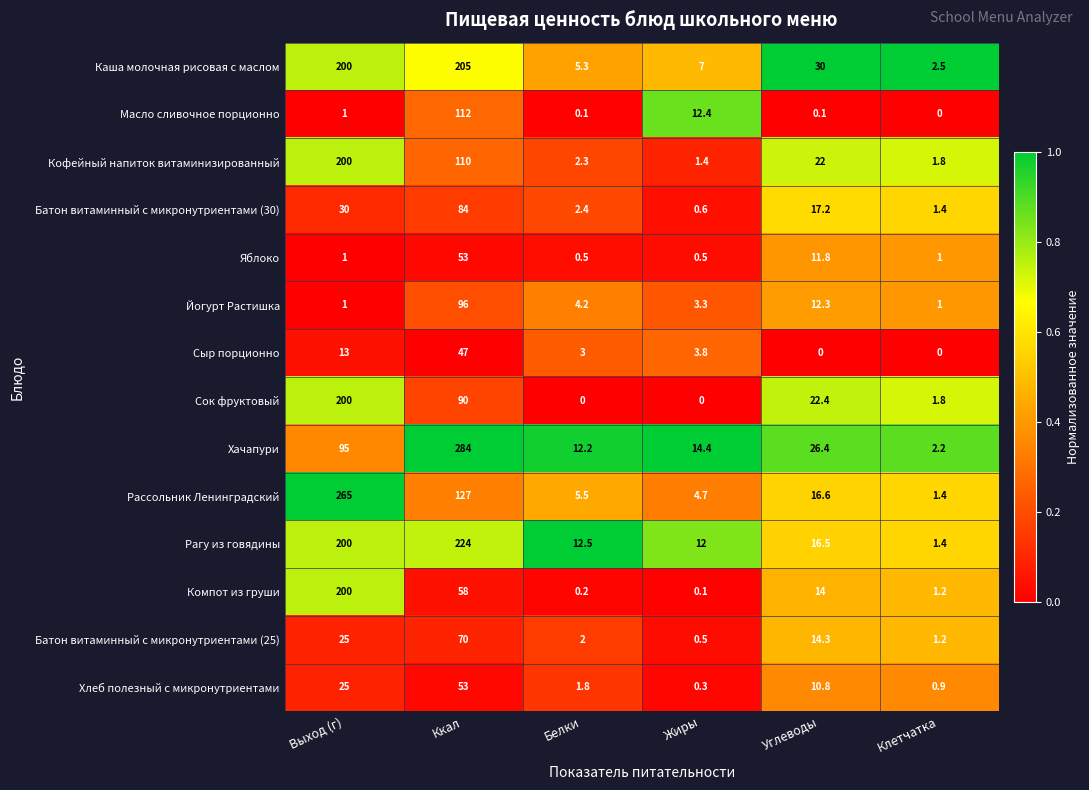

Which series has the widest spread of values?

Хачапури